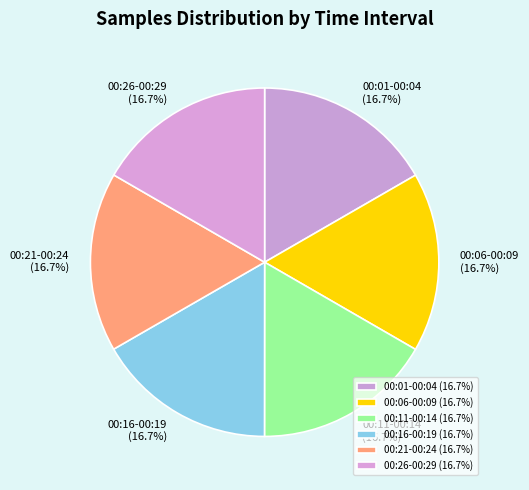

Combined, what portion of the pie is 00:06-00:09 and 00:21-00:24?

33.3%